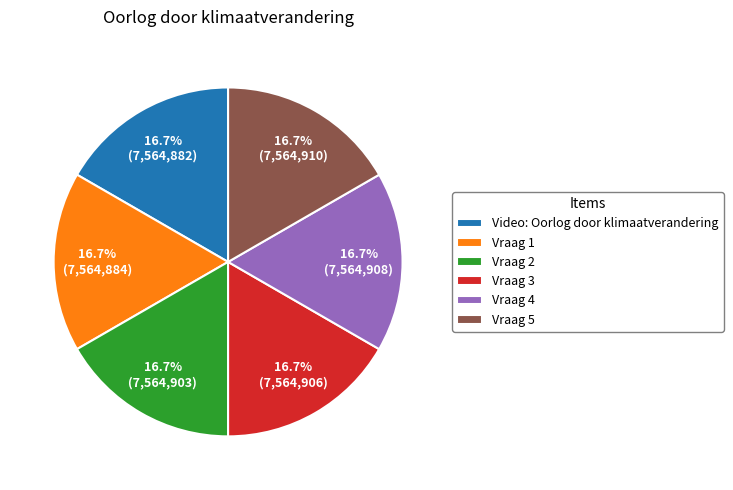

Is Vraag 5 the majority of the pie?

No